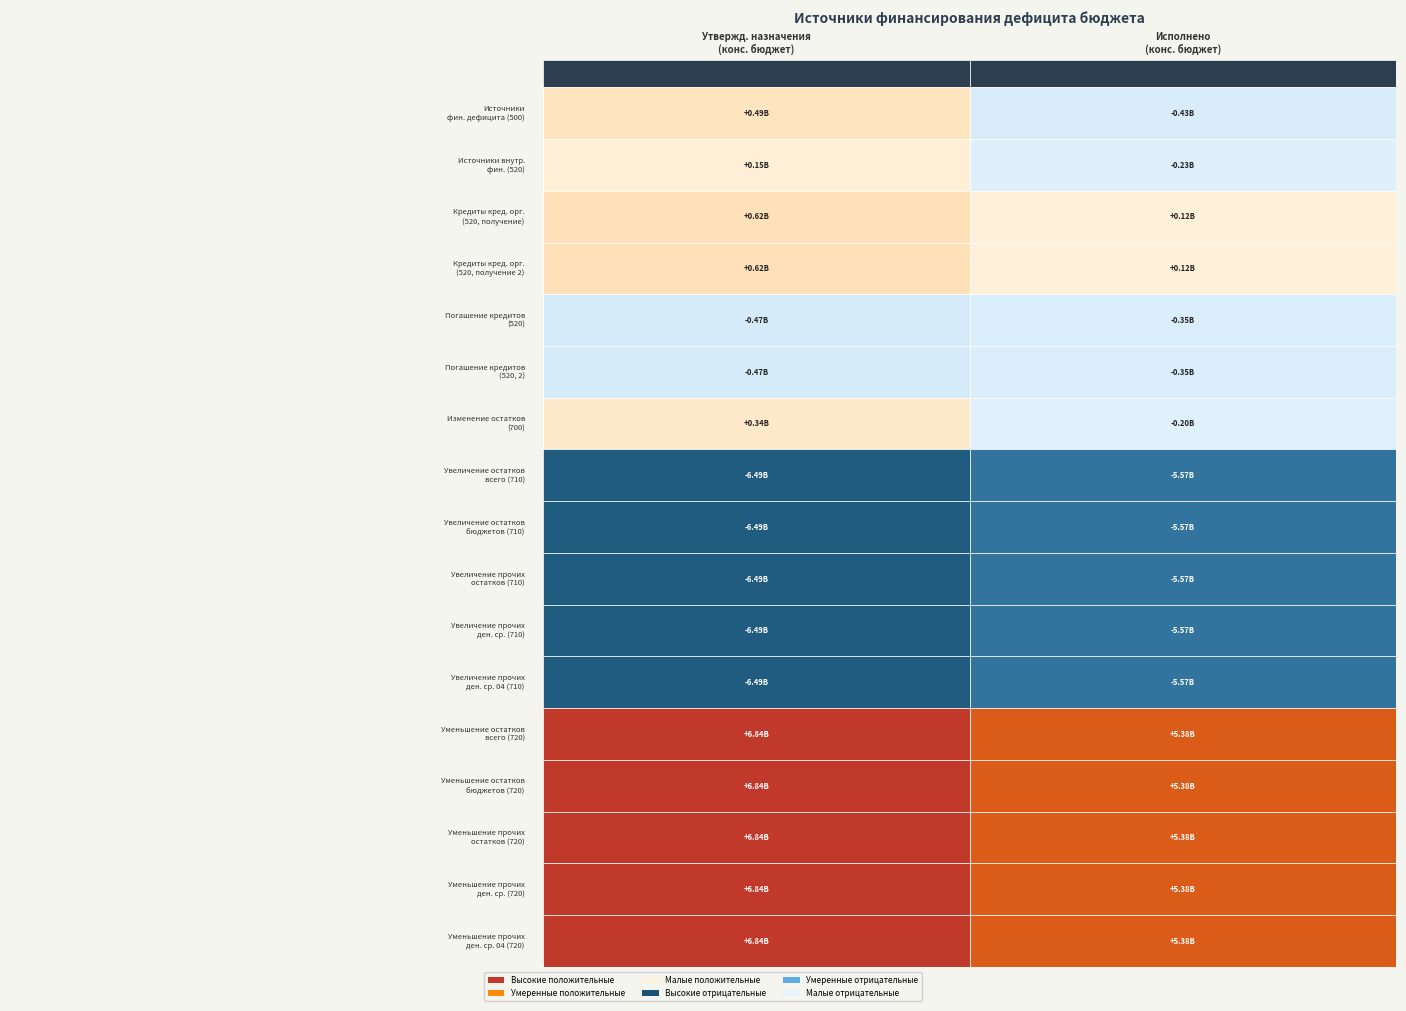

Reading right to left, transcribe all the data shown in this chart.

500: 1=-425269270.4	0=493778152.4
520: 1=-229000000.0	0=150000000.0
520_credits: 1=120000000.0	0=619000000.0
520_credits2: 1=120000000.0	0=619000000.0
520_repay: 1=-349000000.0	0=-469000000.0
520_repay2: 1=-349000000.0	0=-469000000.0
700: 1=-196269270.4	0=343778152.4
710: 1=-5574325290.5	0=-6492501100.0
710_2: 1=-5574325290.5	0=-6492501100.0
710_3: 1=-5574325290.5	0=-6492501100.0
710_4: 1=-5574325290.5	0=-6492501100.0
710_5: 1=-5574325290.5	0=-6492501100.0
720: 1=5378056020.1	0=6836279252.4
720_2: 1=5378056020.1	0=6836279252.4
720_3: 1=5378056020.1	0=6836279252.4
720_4: 1=5378056020.1	0=6836279252.4
720_5: 1=5378056020.1	0=6836279252.4